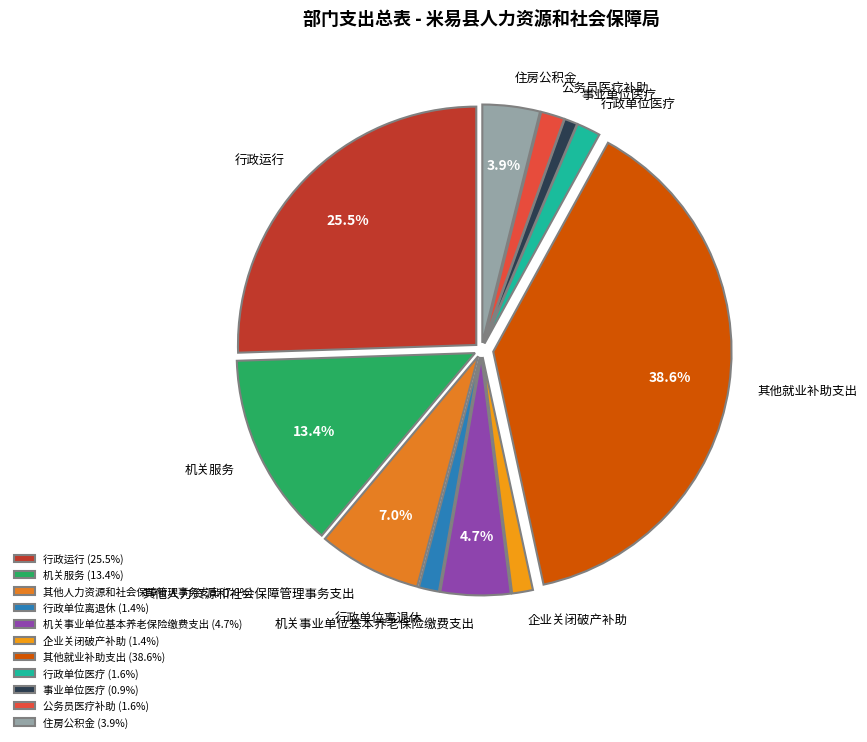

Count the number of slices in the pie.

11